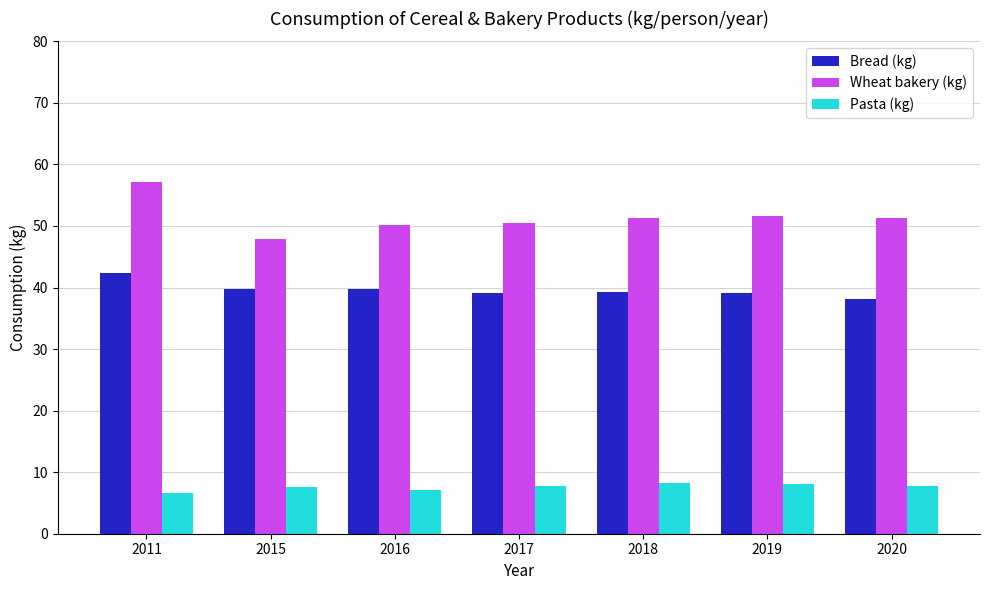

Which series has the largest range (max minus min)?

Wheat bakery (kg)